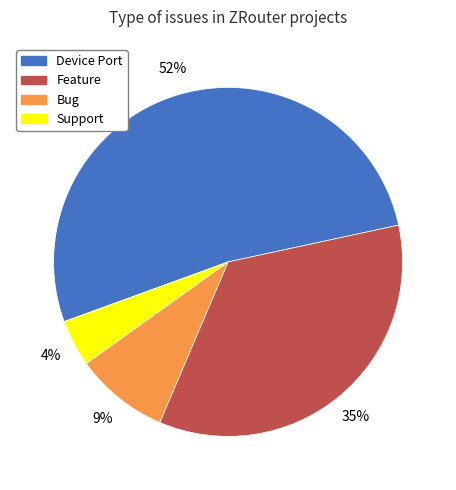

What percentage is the Device Port slice, to the nearest percent?

52%